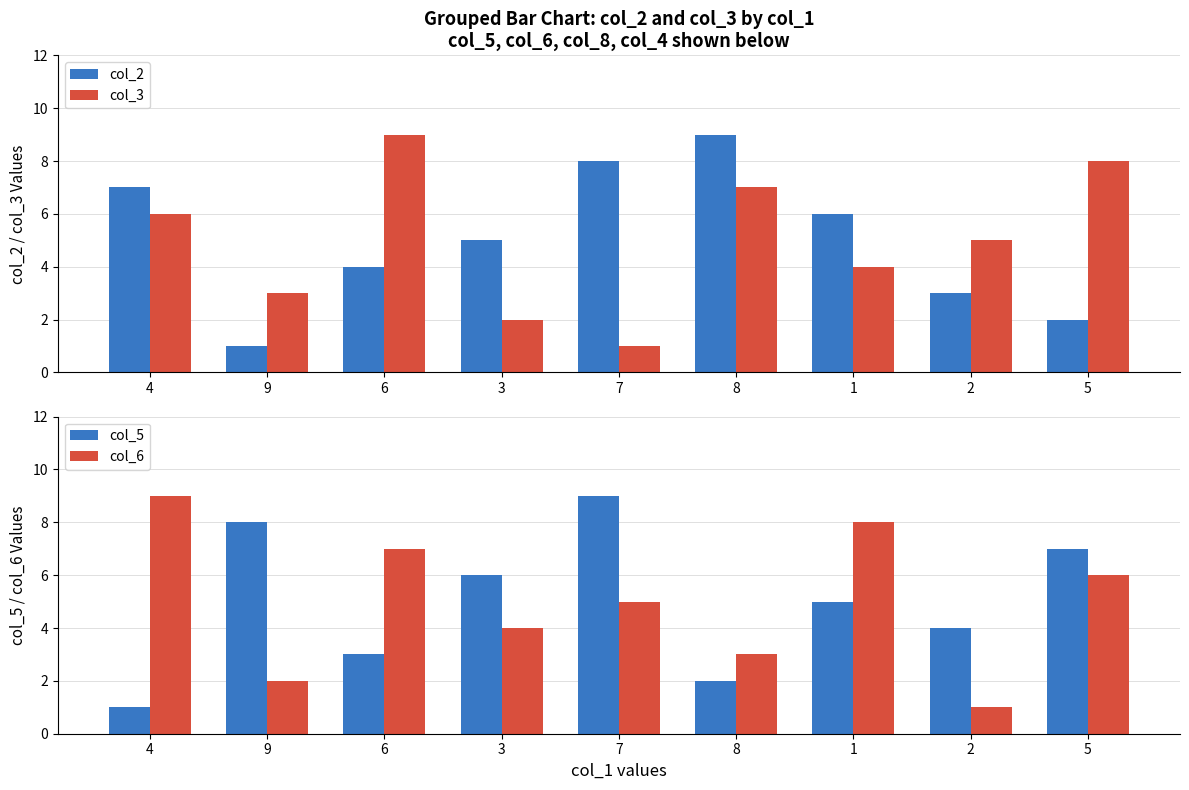

At which label is col_3 closest to 5?

2